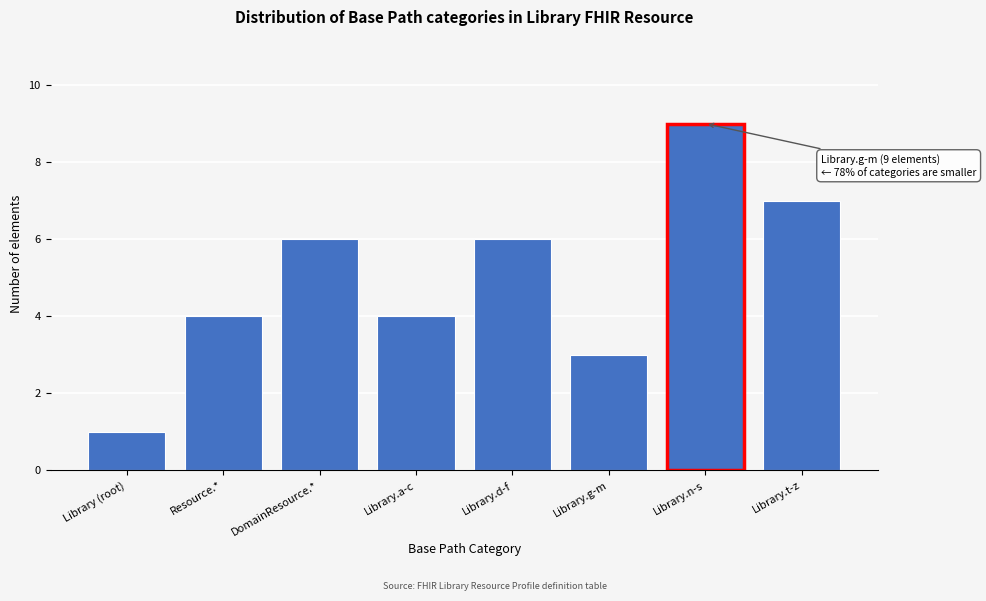

Reading left to right, extract all data points from this chart.

1	4	6	4	6	3	9	7